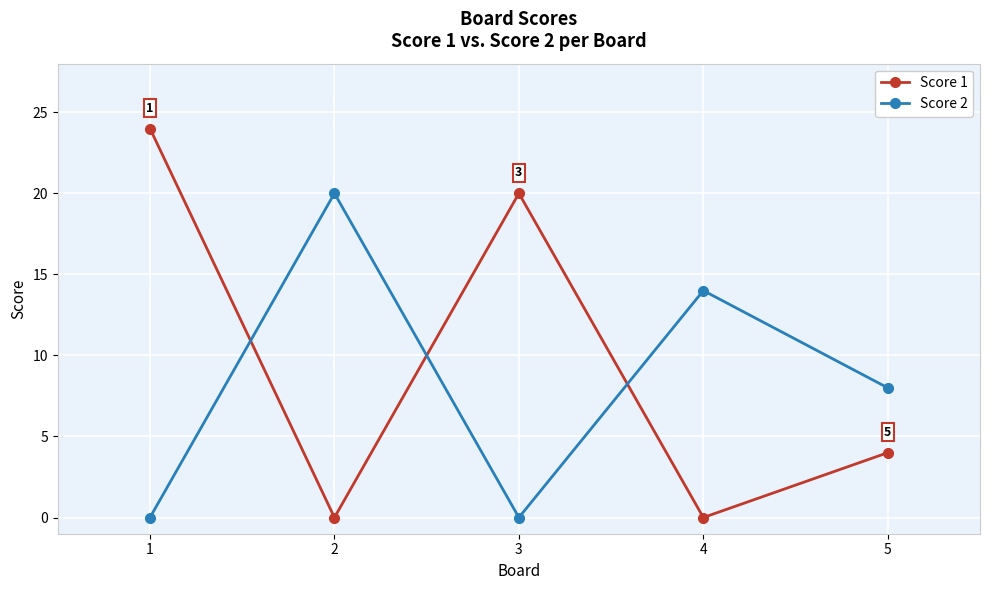

What is the difference between the maximum and second lowest values in the Score 1 series?

24